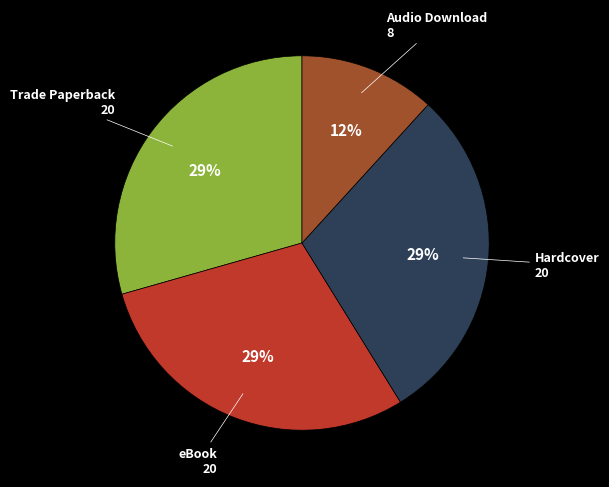

Is the sum of Audio Download and eBook greater than half?

No